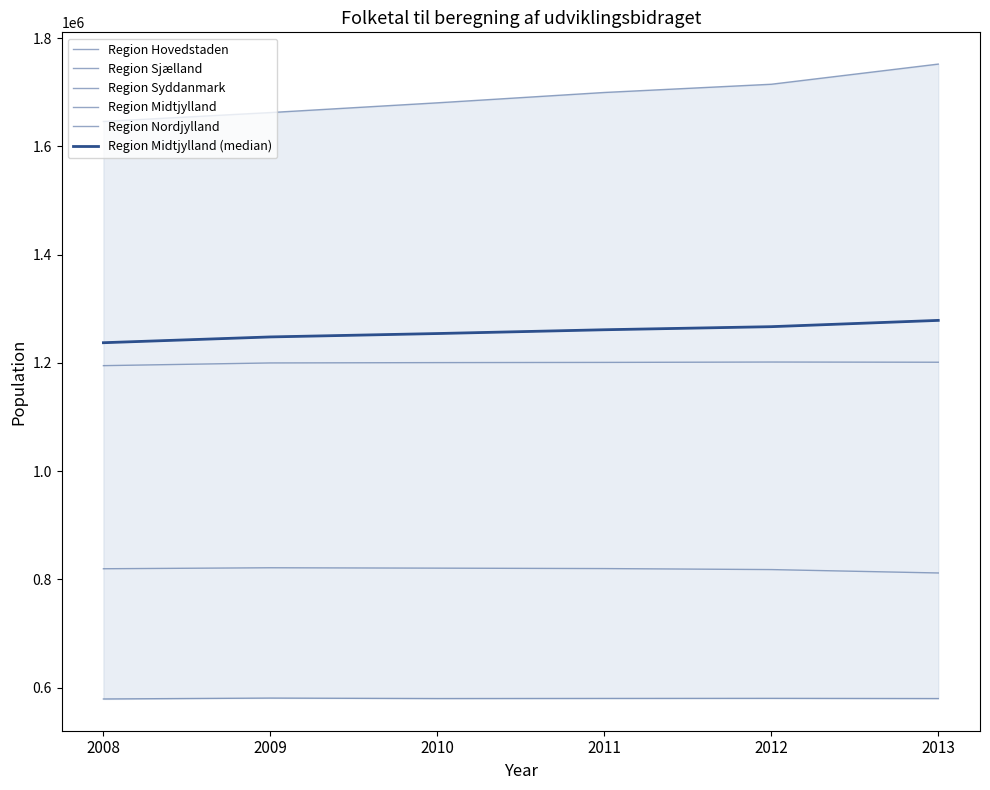

List the labels in order of Region Sjælland value, smallest first.

2013, 2012, 2008, 2011, 2010, 2009